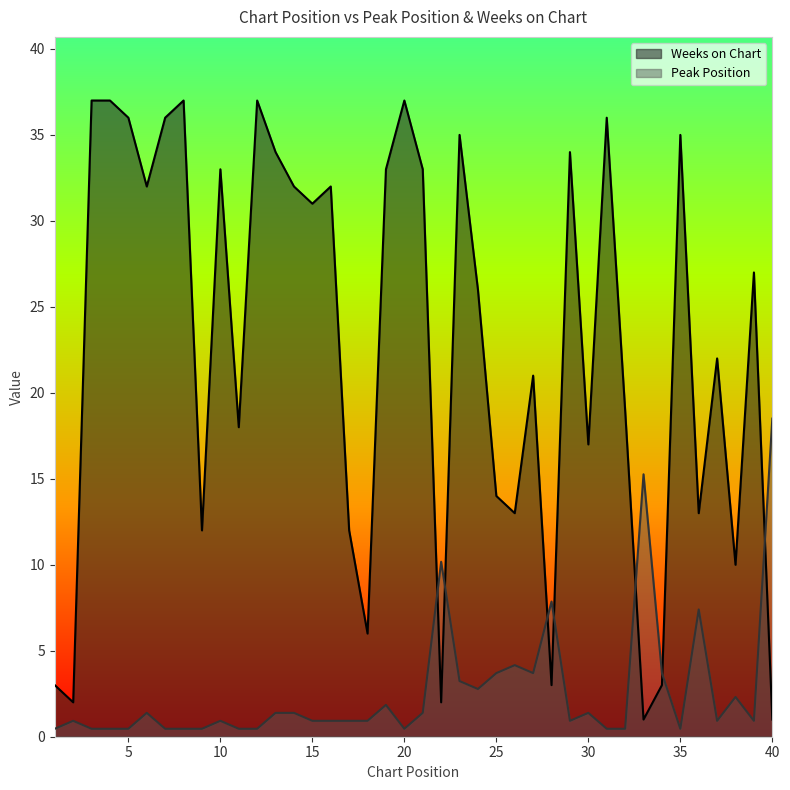

What is the value of the Weeks on Chart point at the 15th from the left?

31.0